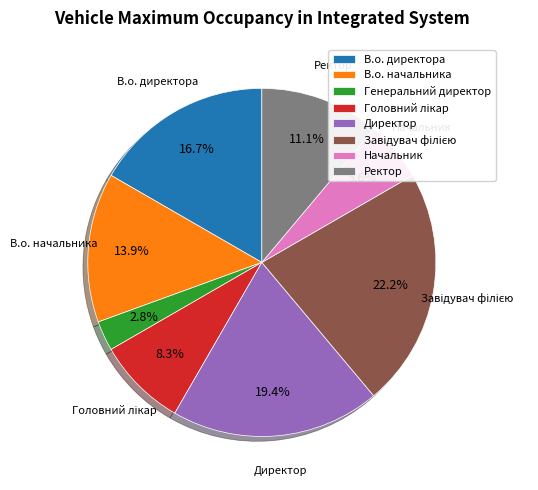

Does any single category account for the majority?

No